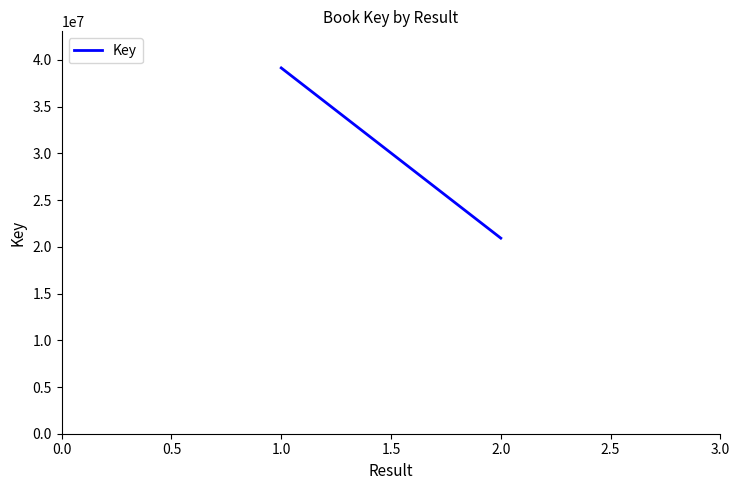

Is this an area chart (filled region under the line)?

No